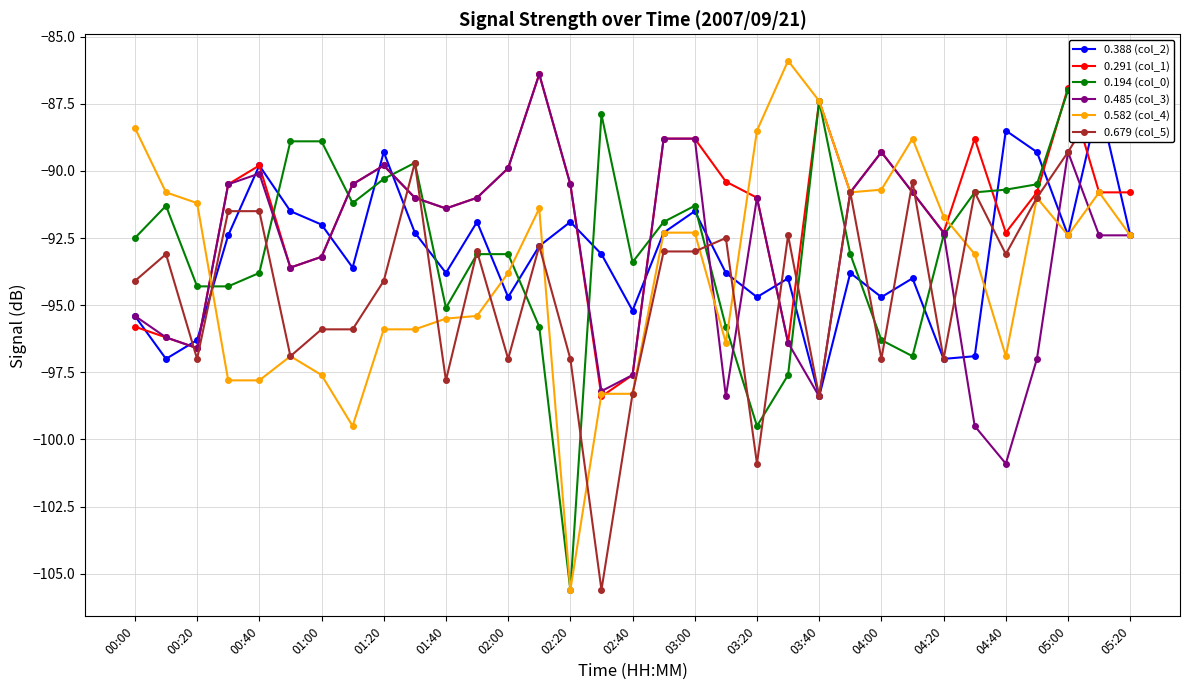

How many values in the 0.485 (col_3) series exceed -91?

13